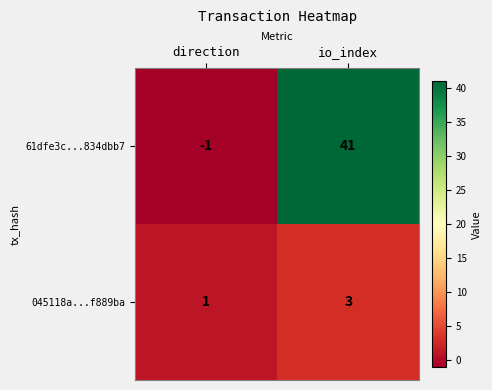

What is the greatest value displayed?

41